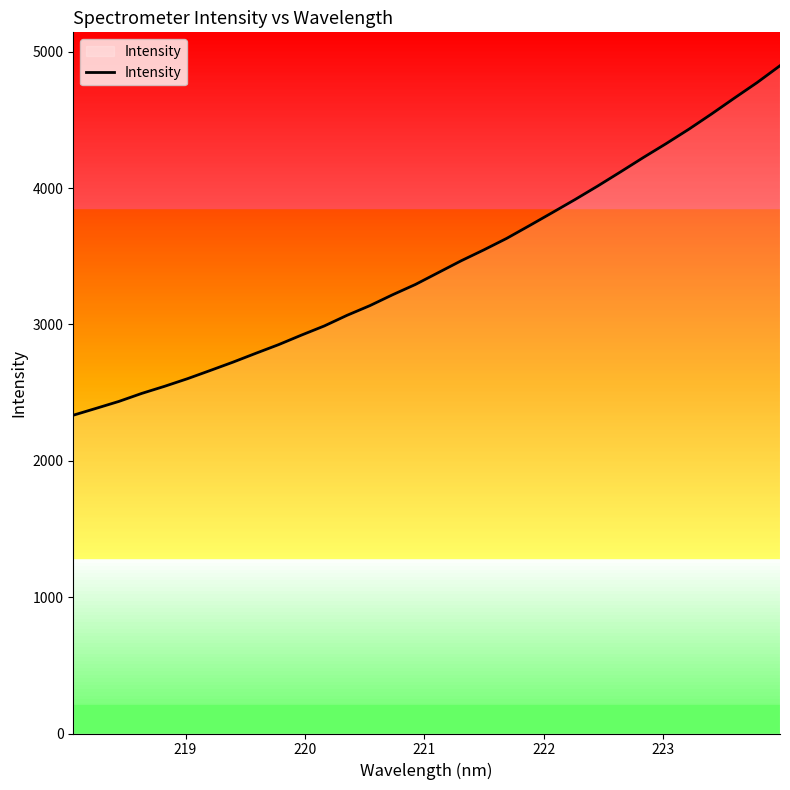

What is the maximum value shown in the chart?

4896.7